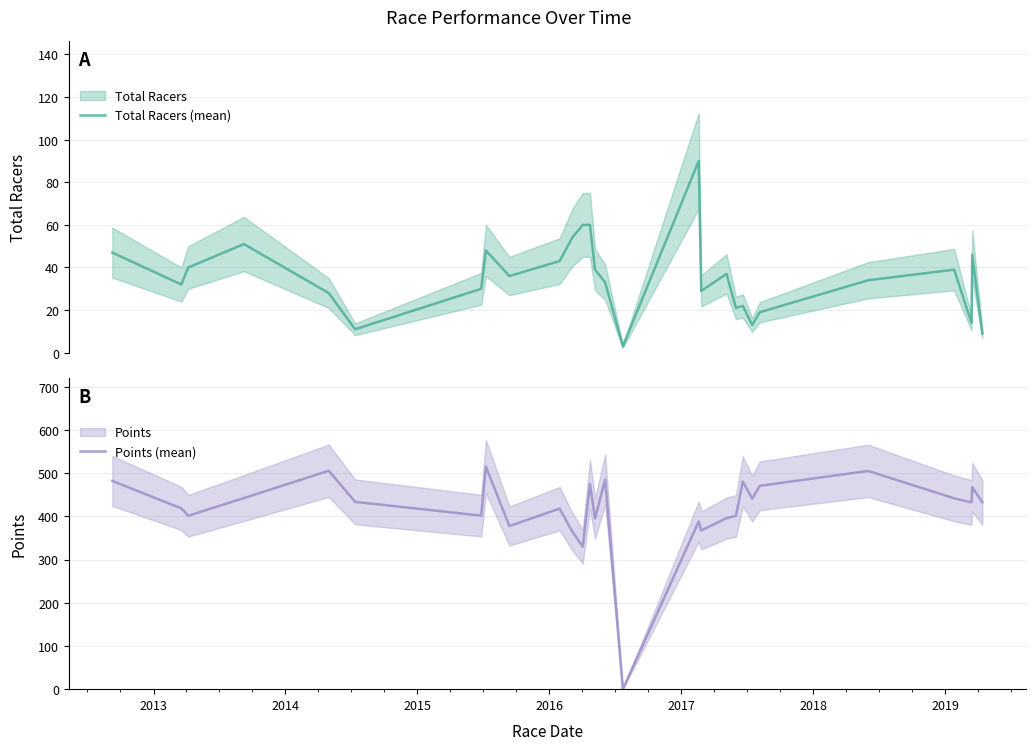

What is the highest value of the Total Racers (mean) series?

90